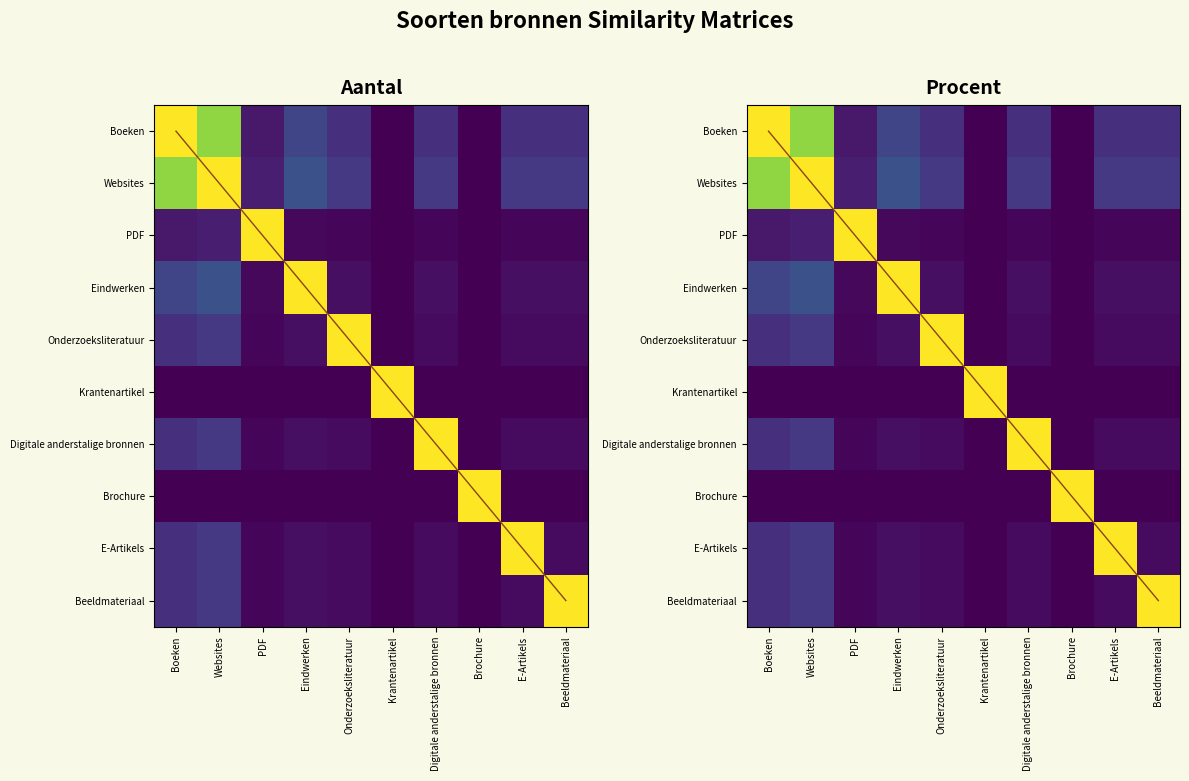

Is it true that Beeldmateriaal equals 0.1 at Eindwerken?

False